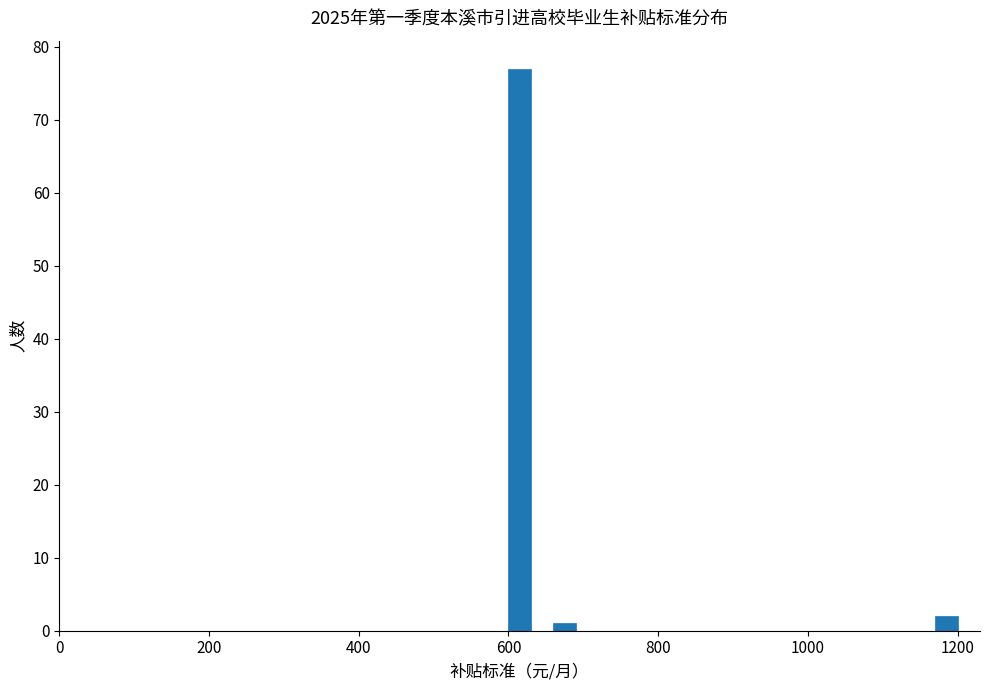

Read against the x-axis, roughly where is the centre of the tallest bar?

620